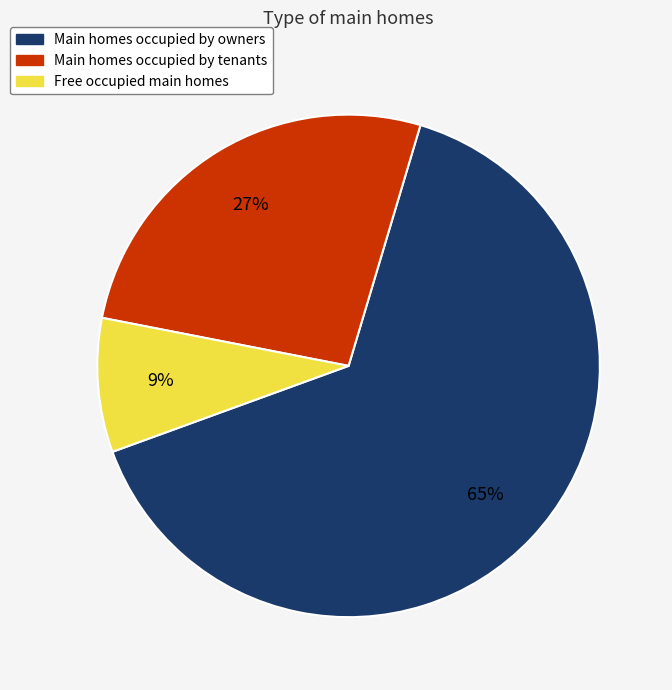

Is Main homes occupied by tenants the majority of the pie?

No